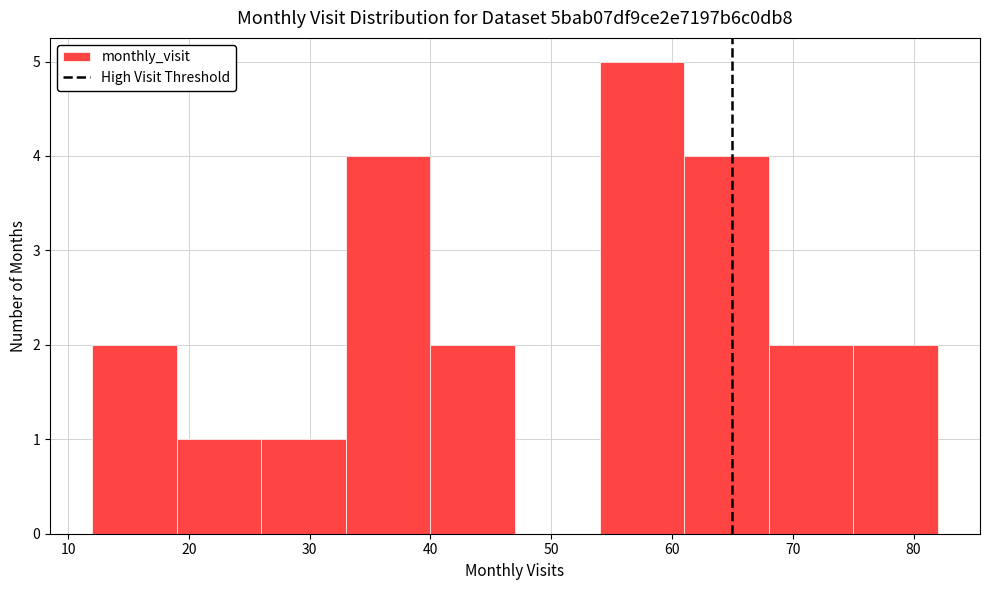

Reading left to right, list every bar in this chart as the range it spans on the x-axis followed by its height. The values are not printed on the chart, so give them approximately, as read against the axis.

12 to 19: 2
19 to 26: 1
26 to 33: 1
33 to 40: 4
40 to 47: 2
47 to 54: 0
54 to 61: 5
61 to 68: 4
68 to 75: 2
75 to 82: 2